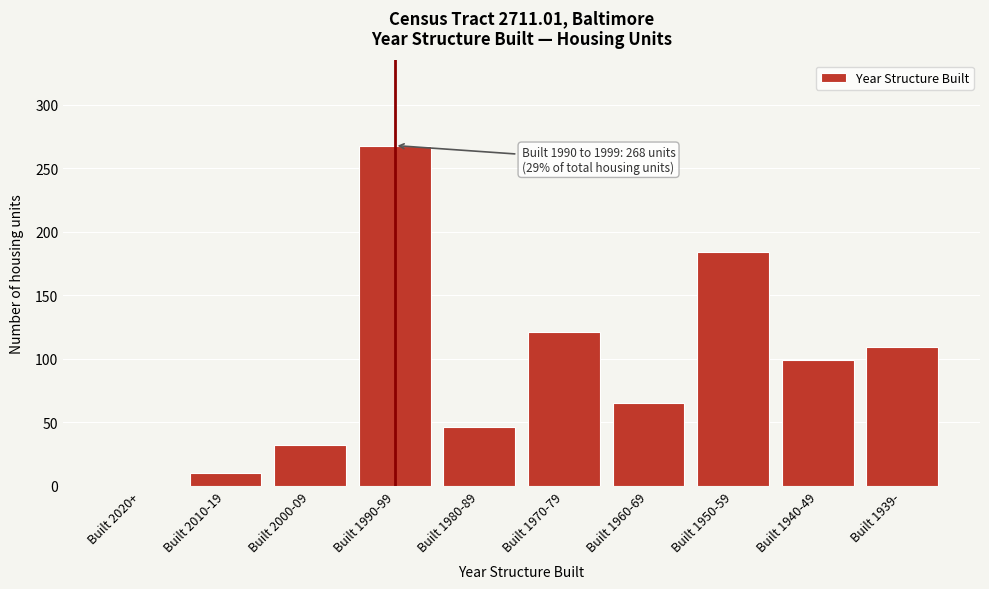

Reading left to right, list all the values displayed in this chart.

Built 2020+=0	Built 2010-19=10	Built 2000-09=32	Built 1990-99=268	Built 1980-89=46	Built 1970-79=121	Built 1960-69=65	Built 1950-59=184	Built 1940-49=99	Built 1939-=109